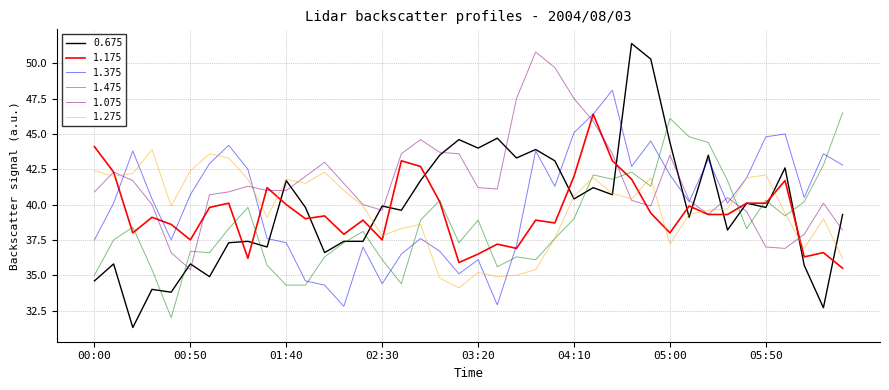

After their last crossing, which series has the higher values: 1.375 or 1.475?

1.475